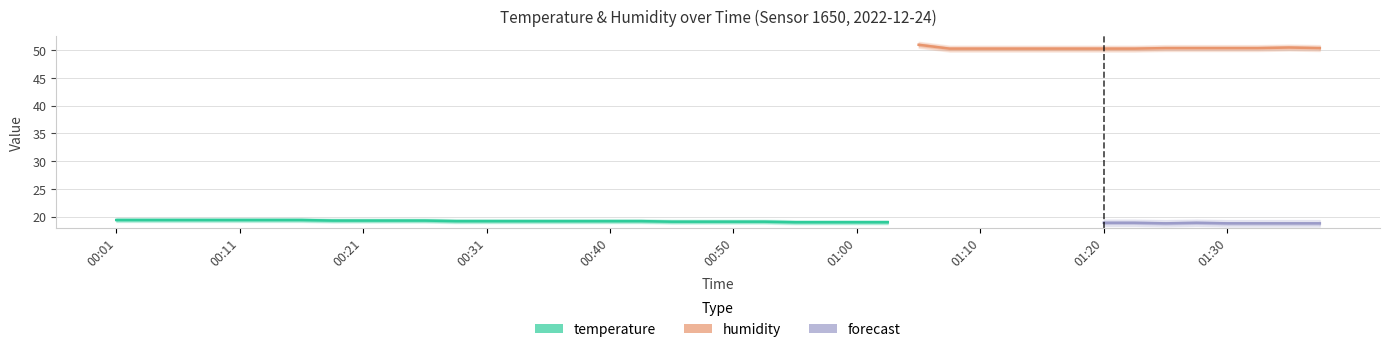

Which label corresponds to the smallest value in the chart?

01:25